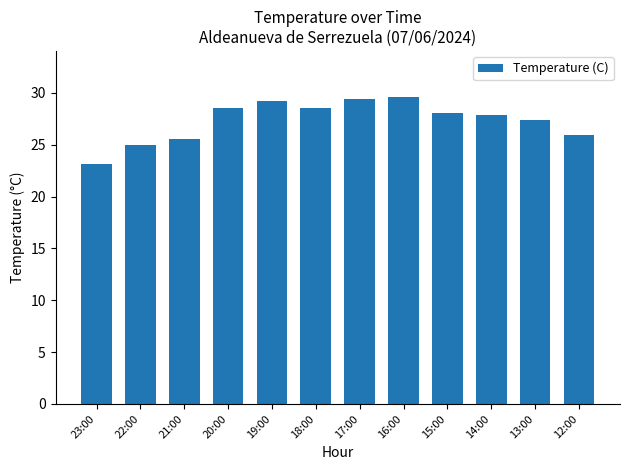

What is the sum of all values?

328.1